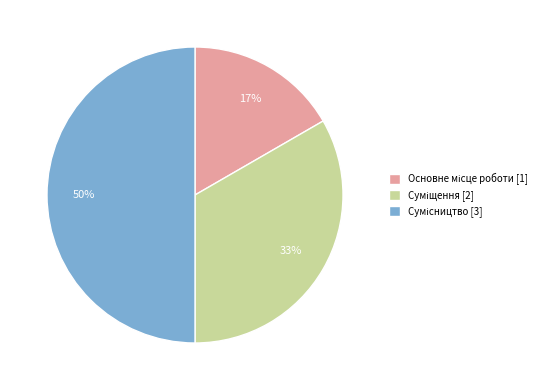

How many segments does this pie chart have?

3